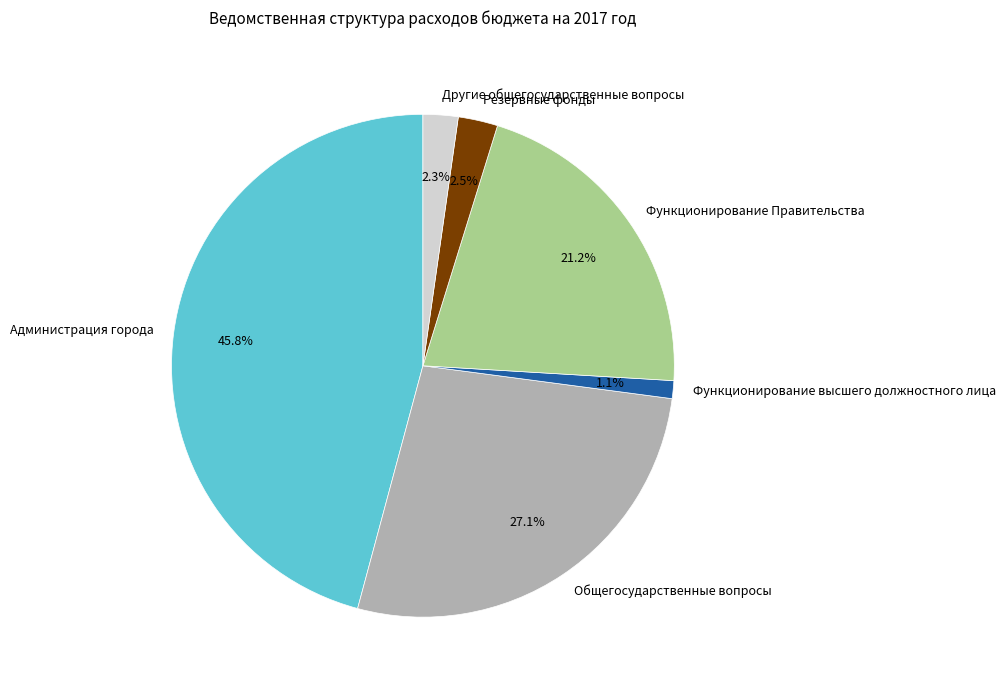

What percentage is NOT represented by Администрация города?

54.2%